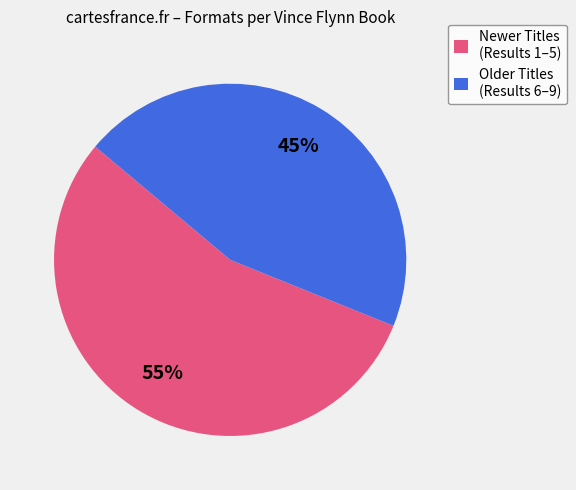

Does any single category account for the majority?

Yes